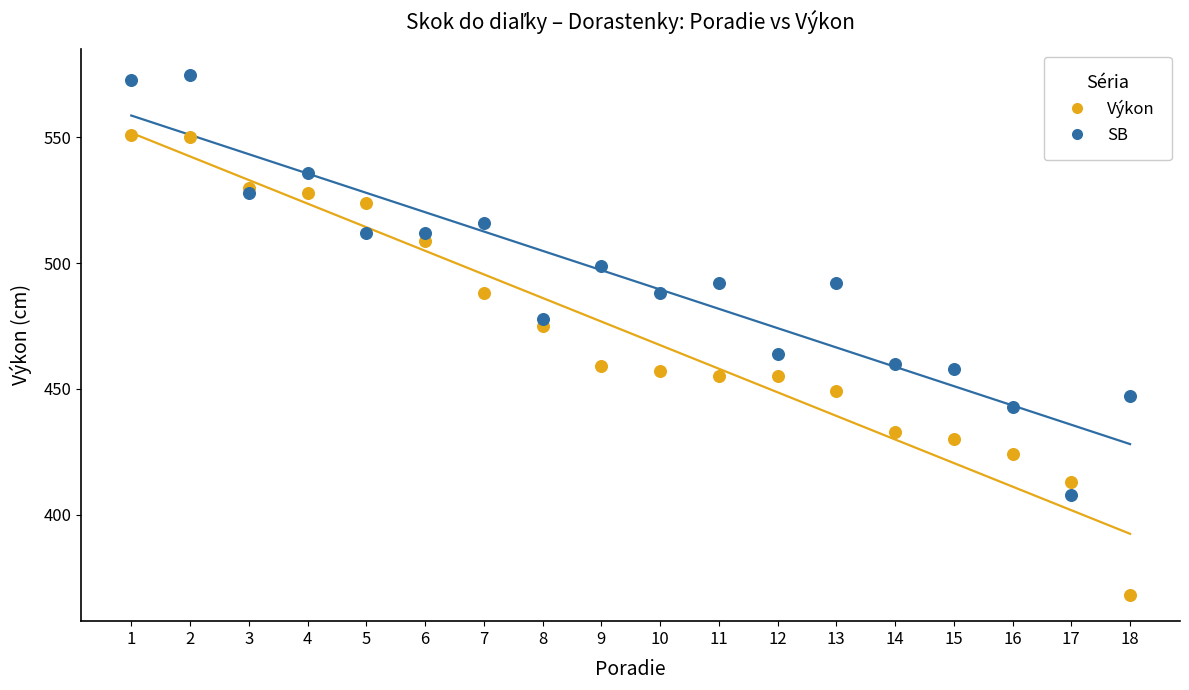

Which series has the widest spread of Y values?

Výkon